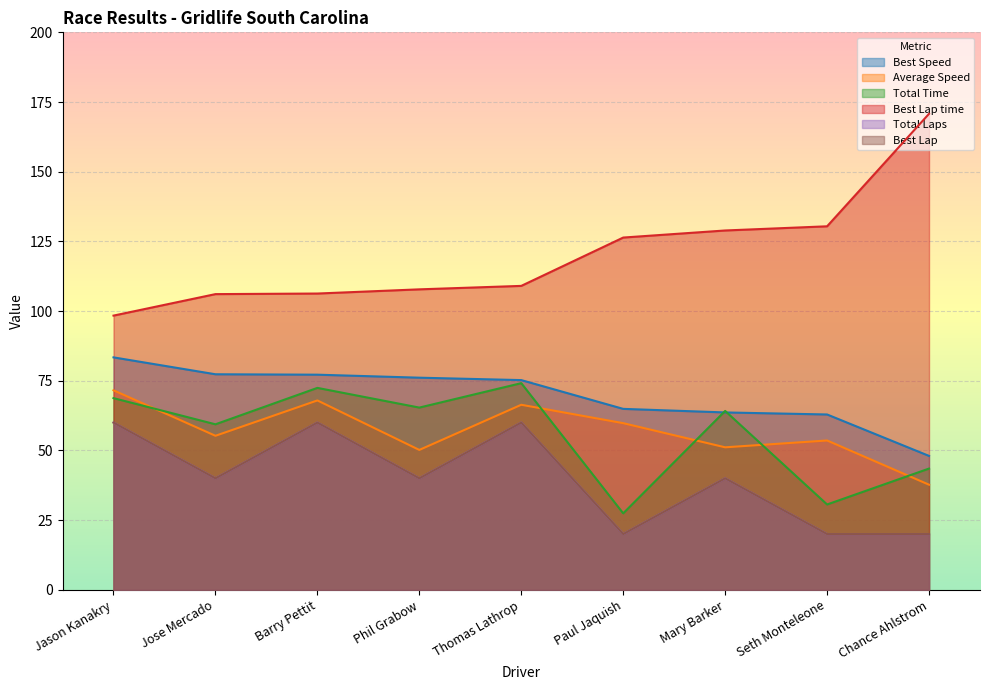

Does the chart display data point markers on the line(s)?

No